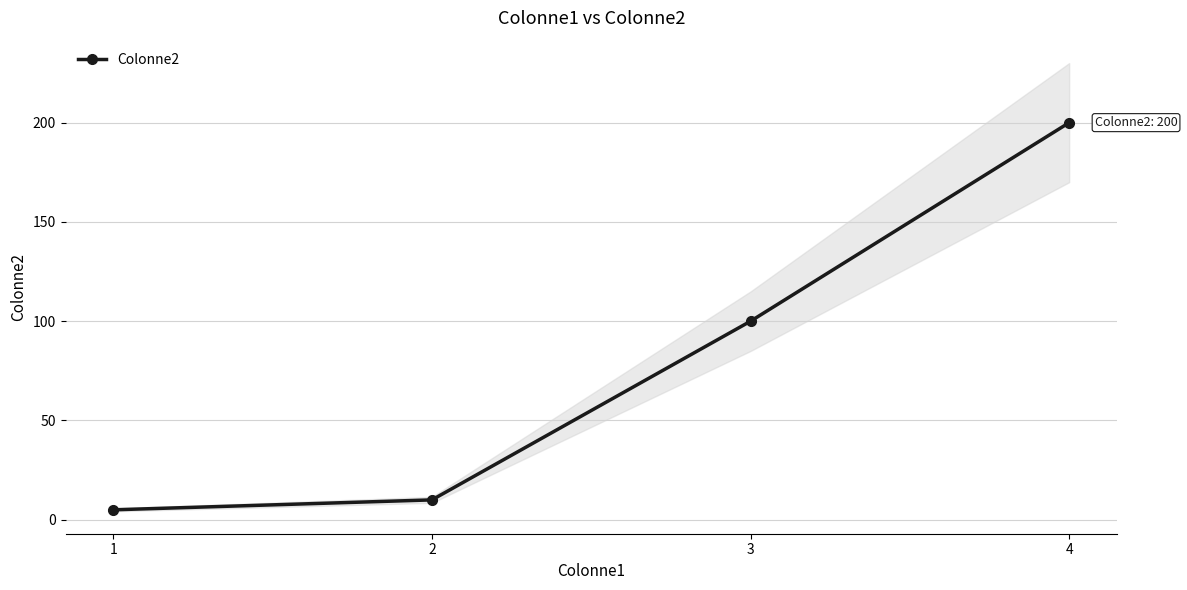

What is the ratio of the value at 3 to the value at 4?

0.5